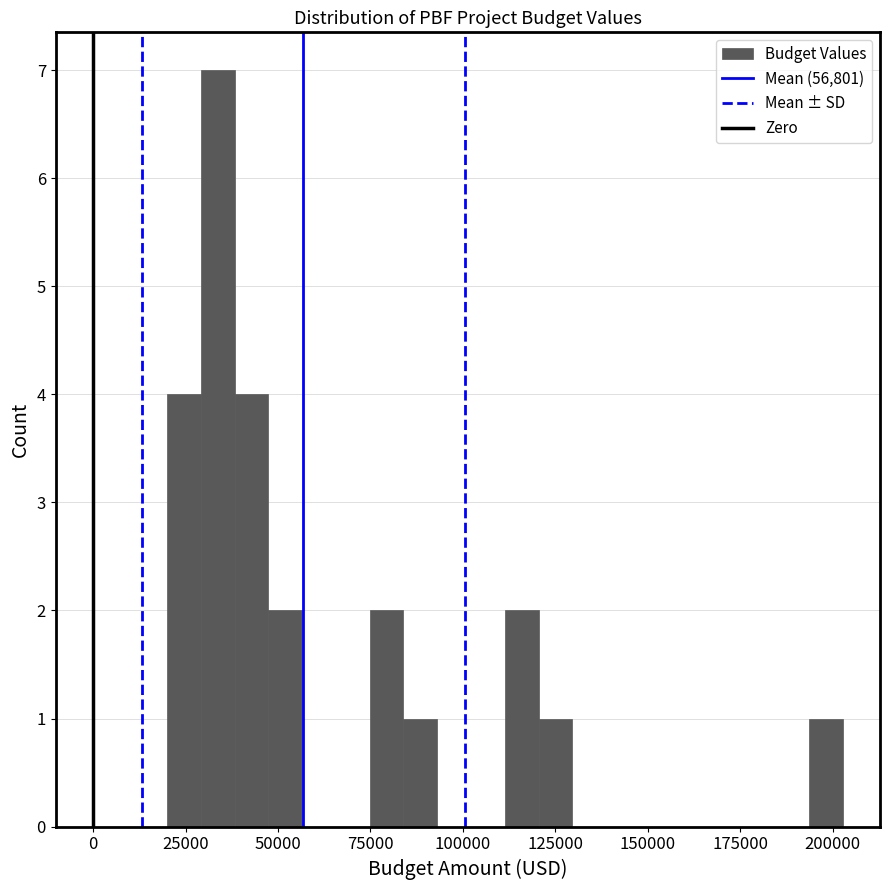

Read against the x-axis, roughly where is the centre of the tallest bar?

35000